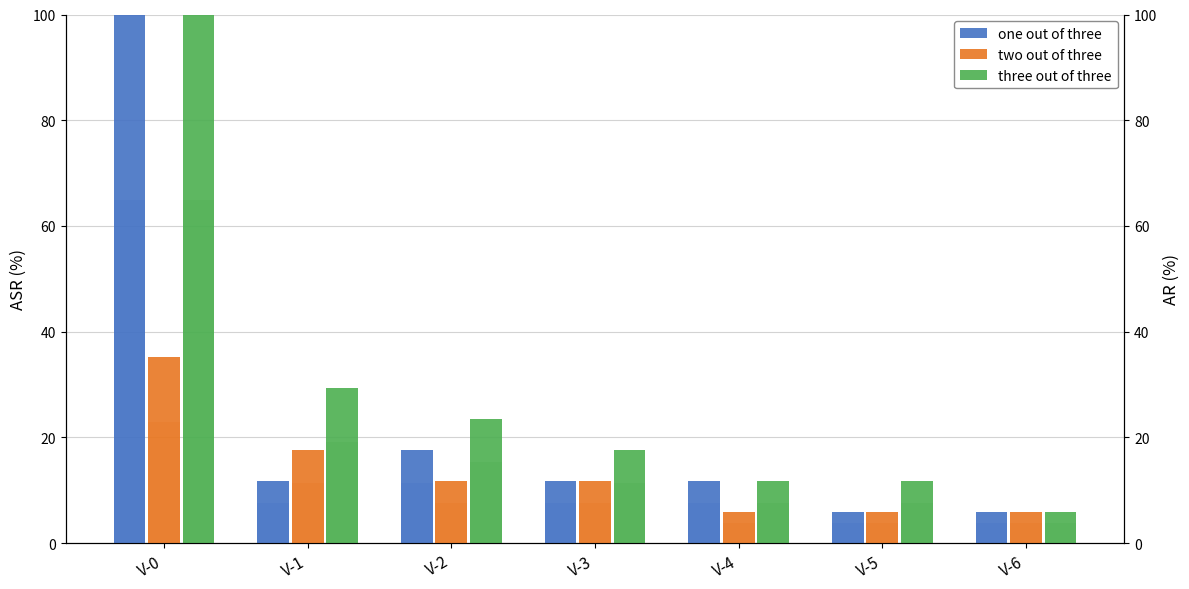

Which category has the lowest value across all series?

V-5